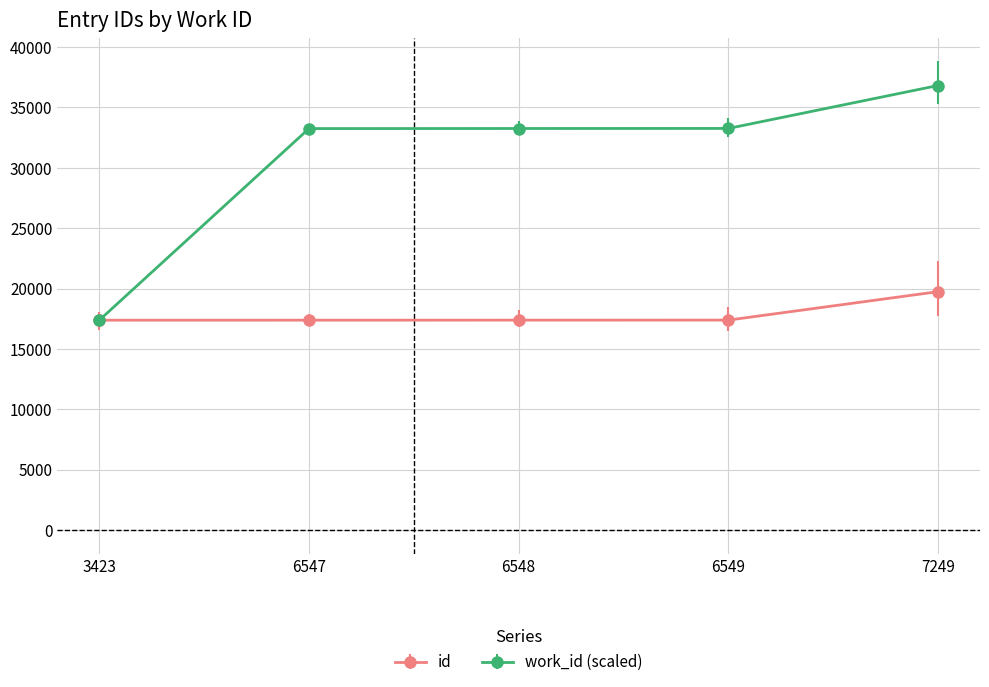

What is the spread (max minus min) of values at 6548?

15866.4